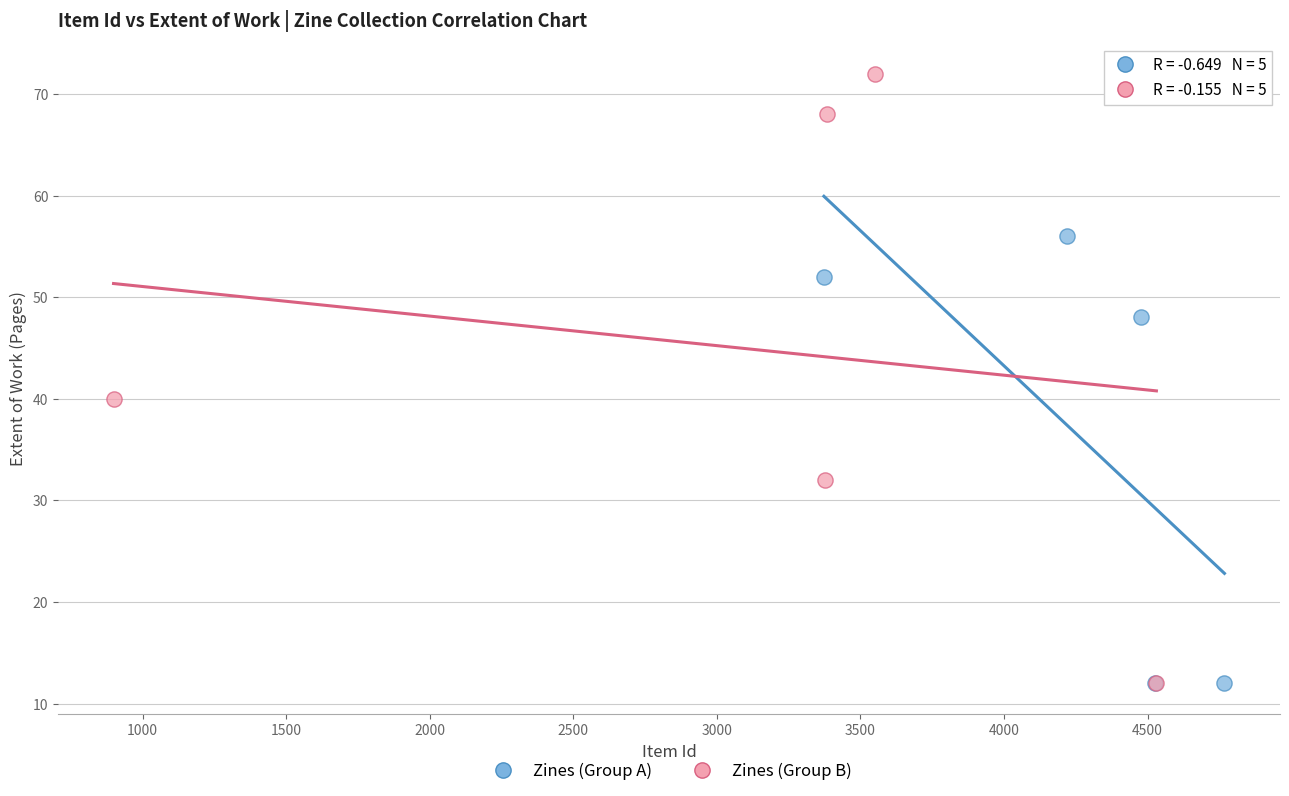

Which series has the largest Y range (max minus min)?

Zines (Group B)